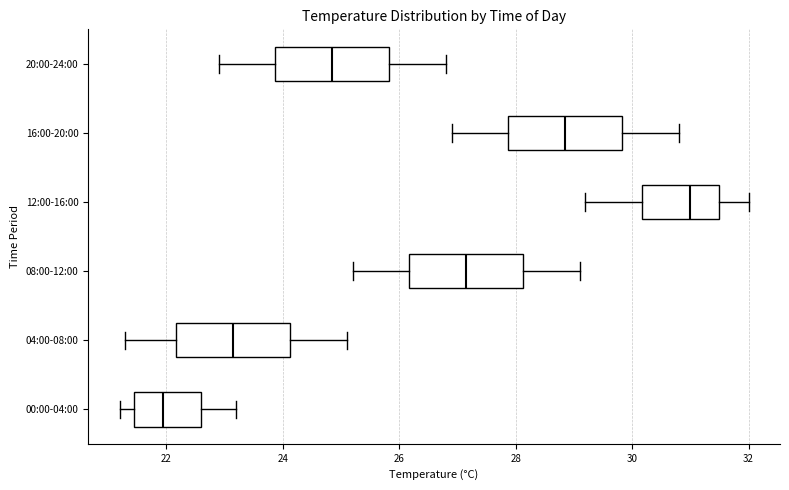

Which box's median line is the furthest to the right?

12:00-16:00